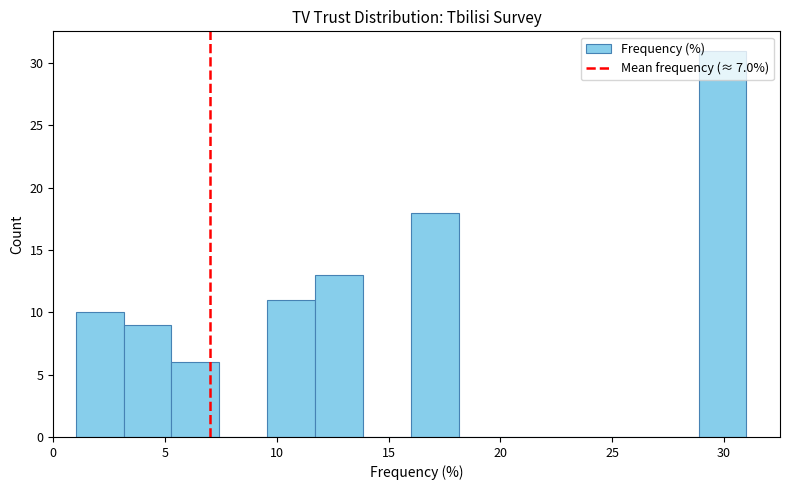

Reading left to right, transcribe this chart: for each bar, give the range it covers on the x-axis and its height. Neither the bar edges nor the heights are printed on the chart, so give them approximately, as read against the axes.

1.0 to 3.0: 10
3.0 to 5.5: 9
5.5 to 7.5: 6
7.5 to 9.5: 0
9.5 to 11.5: 11
11.5 to 14.0: 13
14.0 to 16.0: 0
16.0 to 18.0: 18
18.0 to 20.5: 0
20.5 to 22.5: 0
22.5 to 24.5: 0
24.5 to 26.5: 0
26.5 to 29.0: 0
29.0 to 31.0: 31